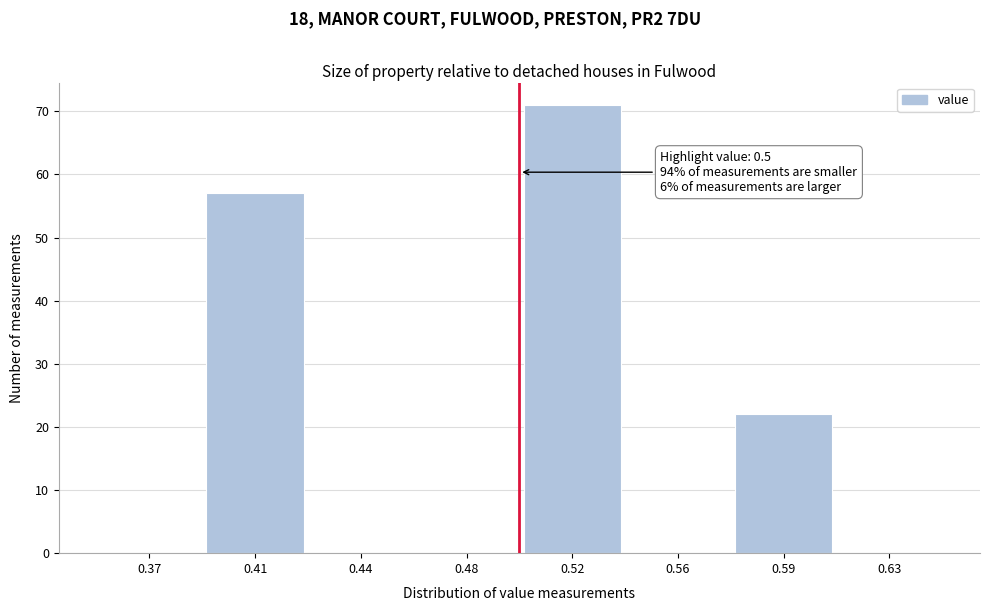

Reading left to right, what are all the values shown in this chart?

0.37=0	0.41=57	0.44=0	0.48=0	0.52=71	0.56=0	0.59=22	0.63=0